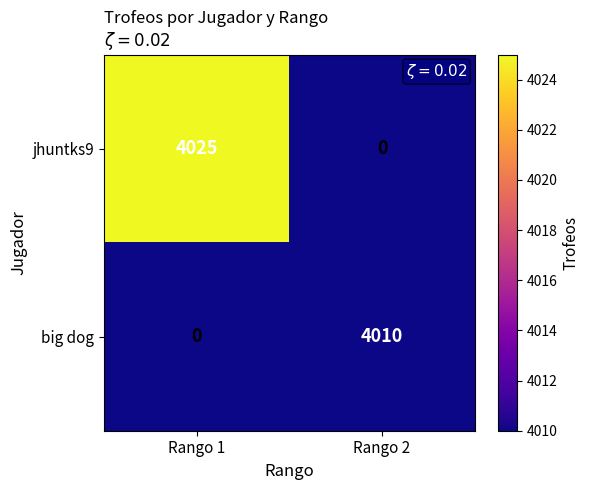

Reading left to right, transcribe all the data shown in this chart.

jhuntks9: Rango 1=4025	Rango 2=0
big dog: Rango 1=0	Rango 2=4010